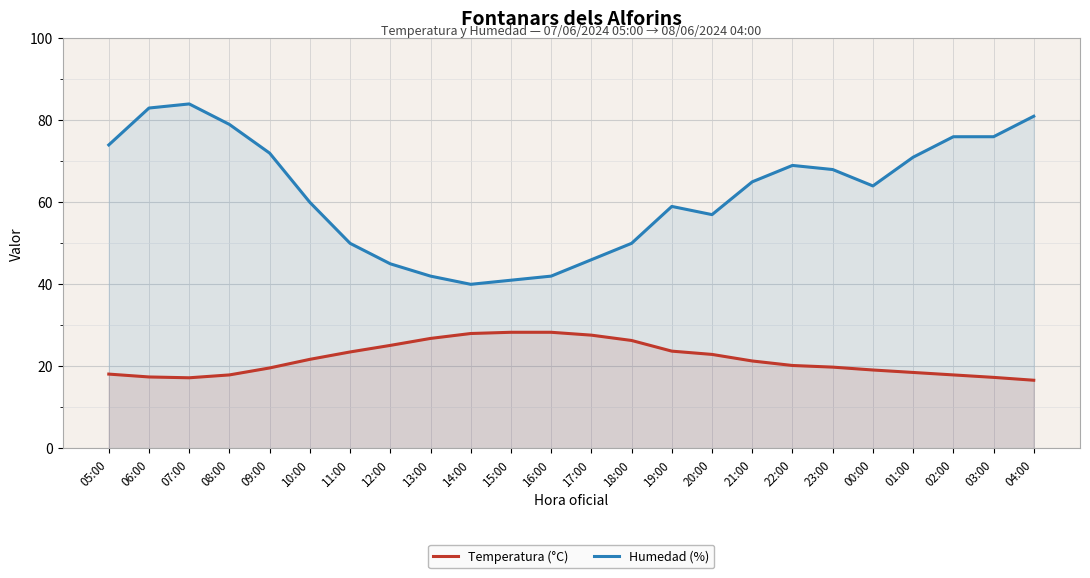

At which label does Humedad (%) reach its minimum?

14:00